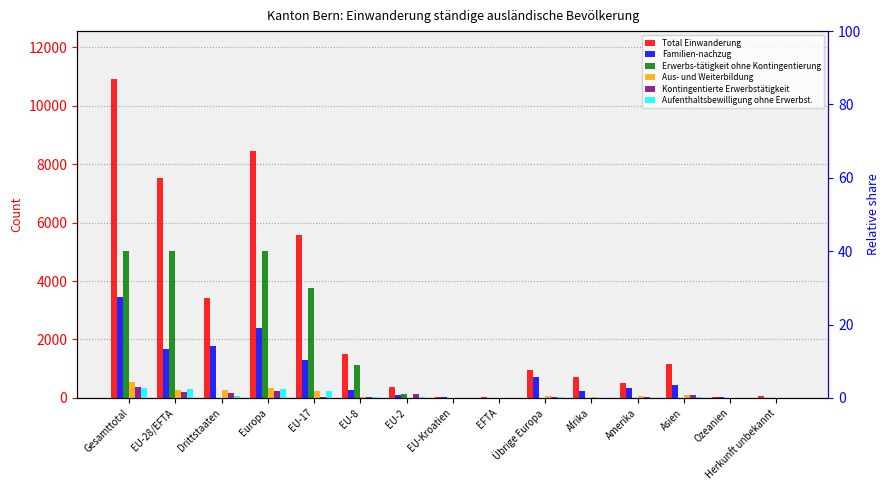

Which series has the widest spread of values?

Total Einwanderung